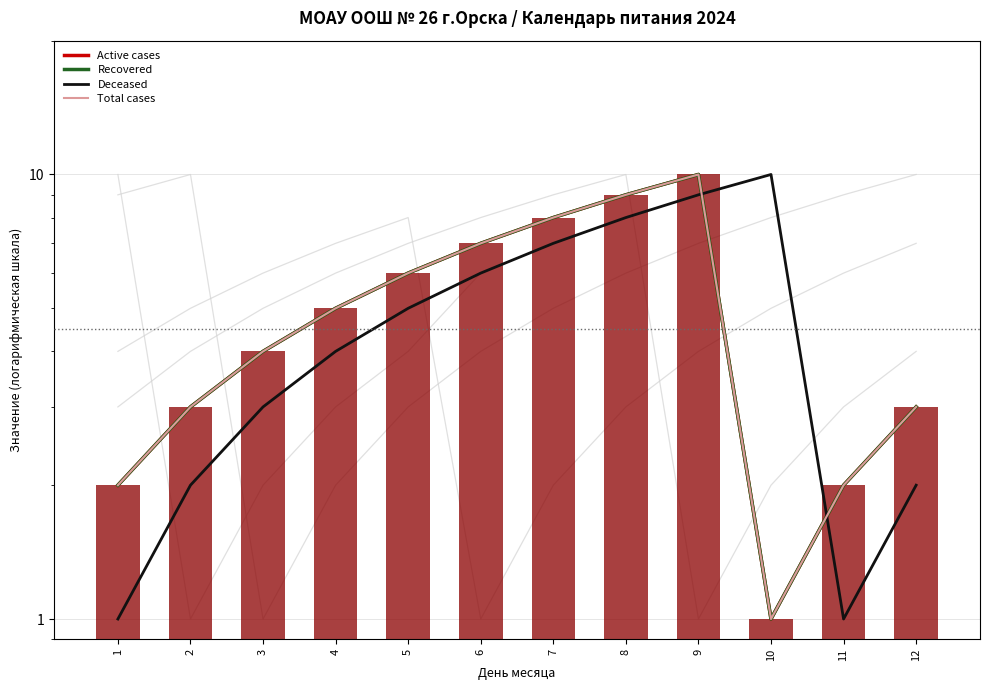

Between 7 and 2, which is larger?

7